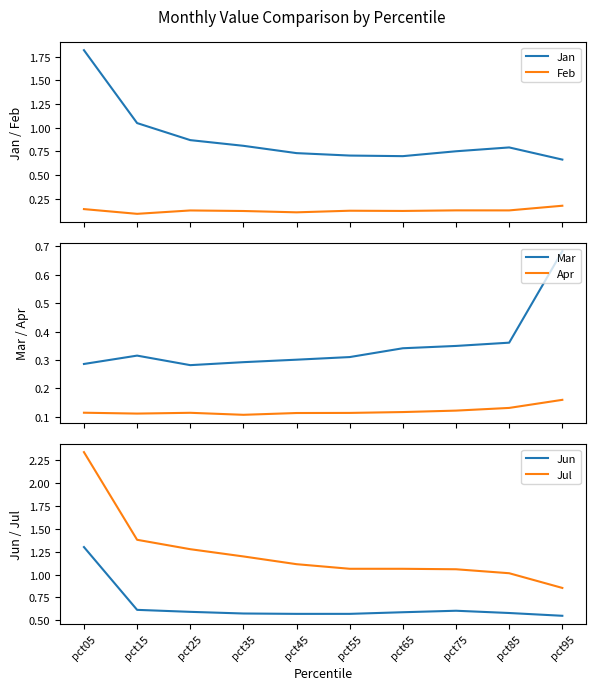

What is the minimum value shown in the chart?

0.1